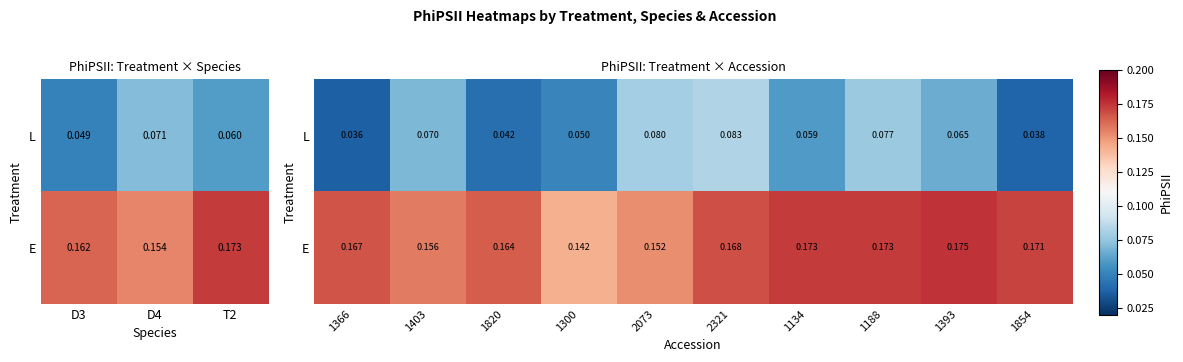

What is the sum of all L values?

0.6